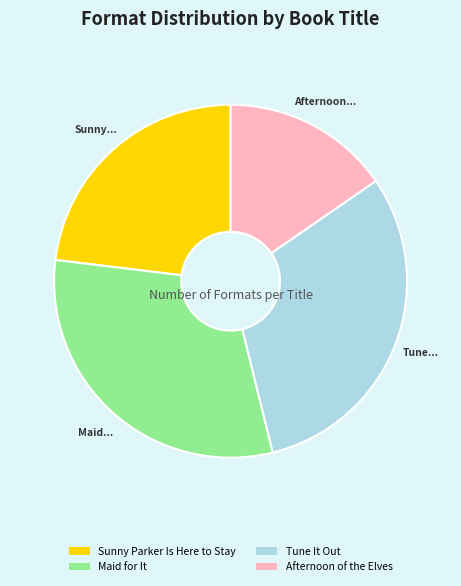

Is there any slice that represents more than half of the pie?

No